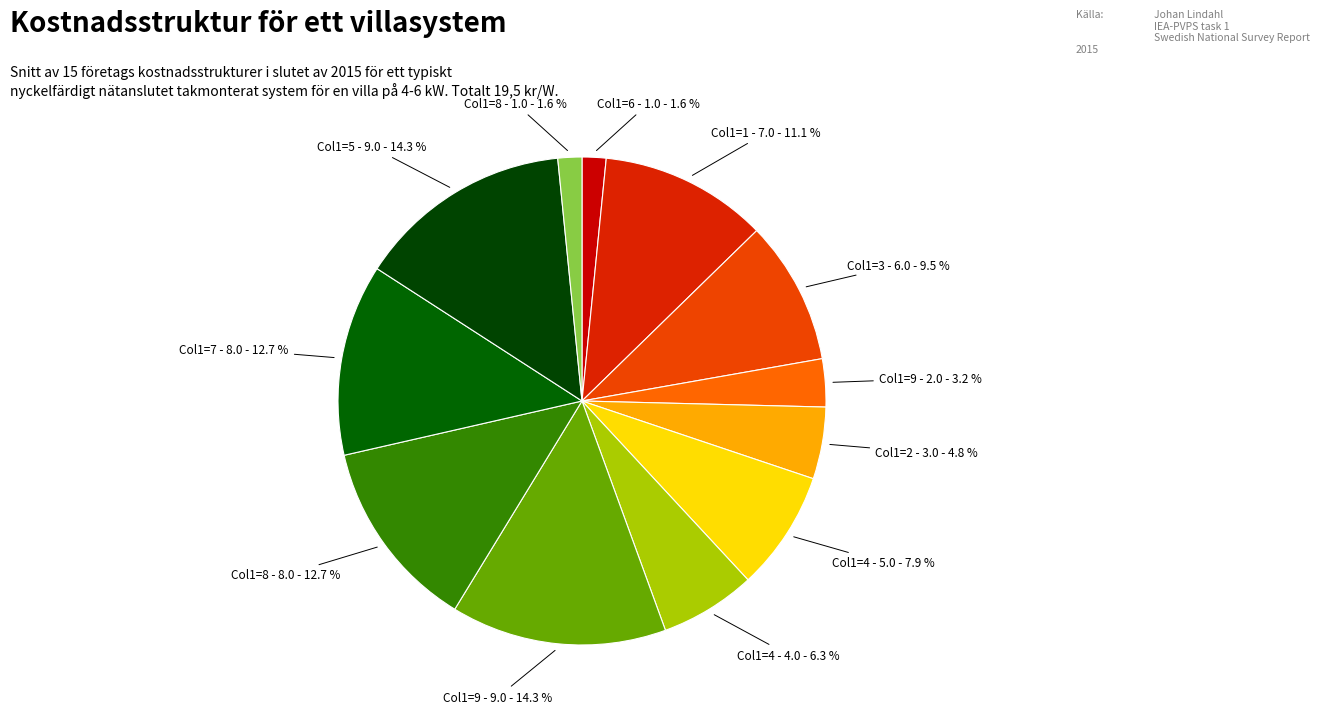

What is the largest slice in the pie chart?

9